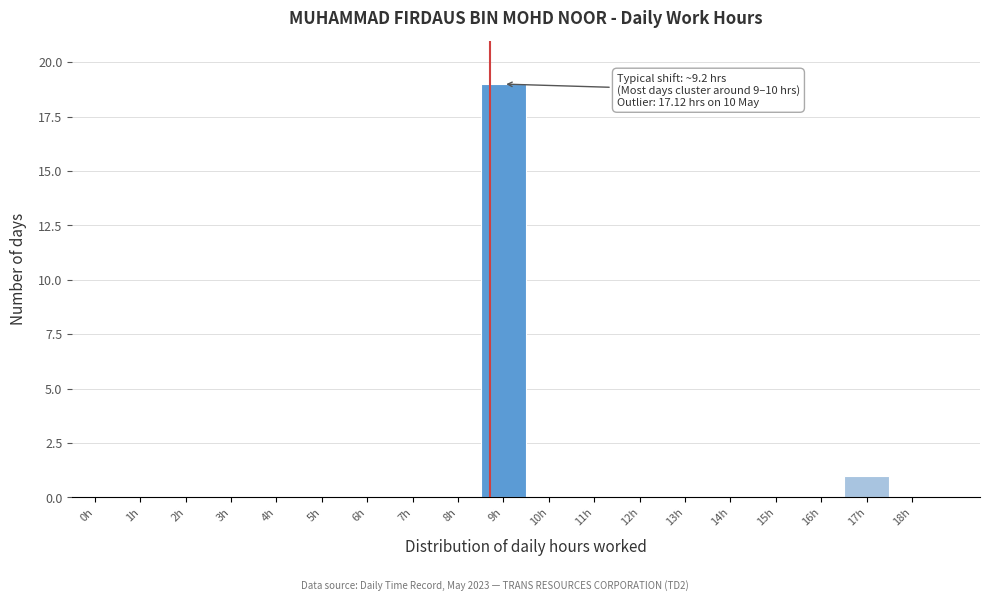

Reading left to right, what are all the values shown in this chart?

0h=0	1h=0	2h=0	3h=0	4h=0	5h=0	6h=0	7h=0	8h=0	9h=19	10h=0	11h=0	12h=0	13h=0	14h=0	15h=0	16h=0	17h=1	18h=0